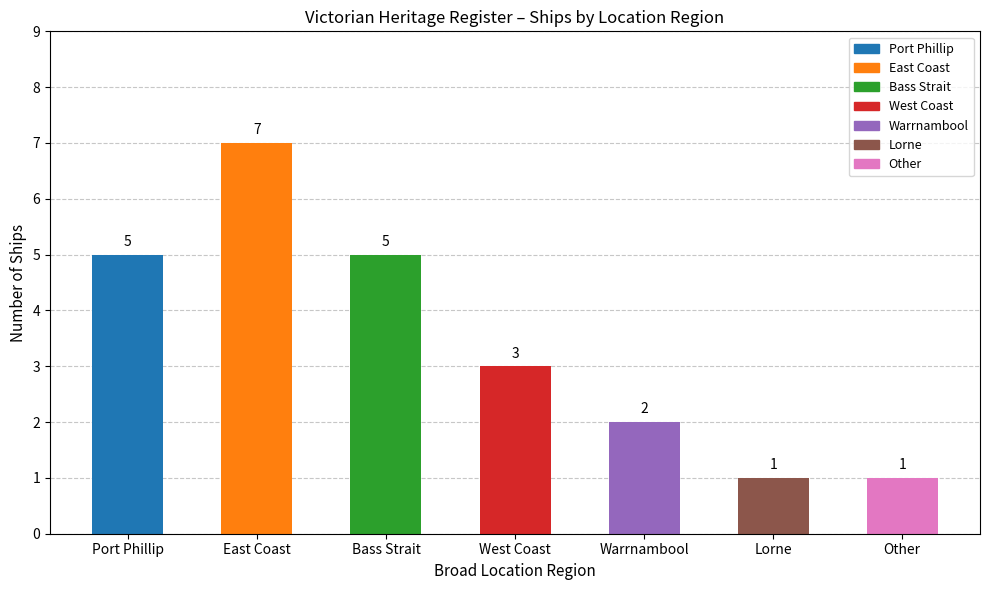

At which label does the data first exceed 3?

Port Phillip